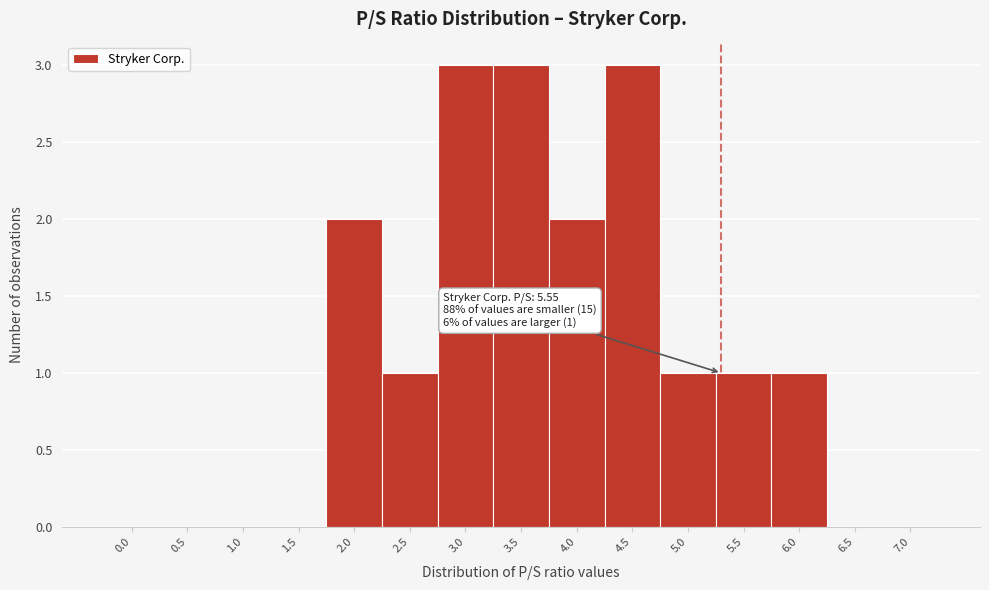

Reading right to left, list all the values displayed in this chart.

7.0=0	6.5=0	6.0=1	5.5=1	5.0=1	4.5=3	4.0=2	3.5=3	3.0=3	2.5=1	2.0=2	1.5=0	1.0=0	0.5=0	0.0=0